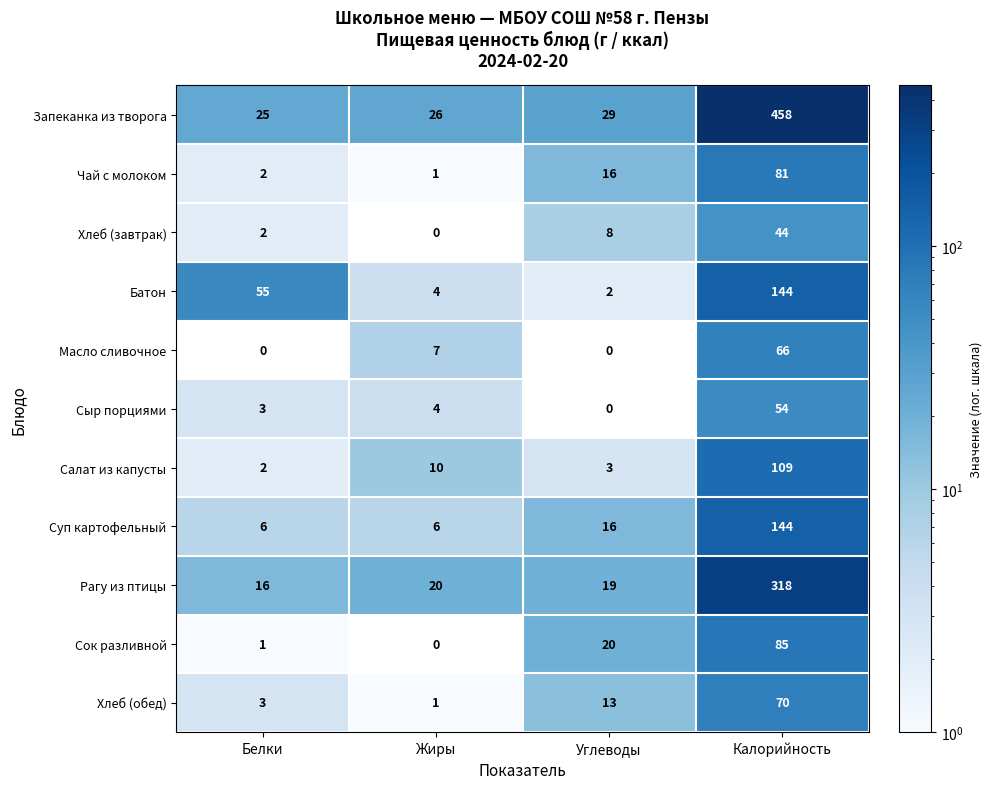

At which label is Чай с молоком closest to 41?

Углеводы